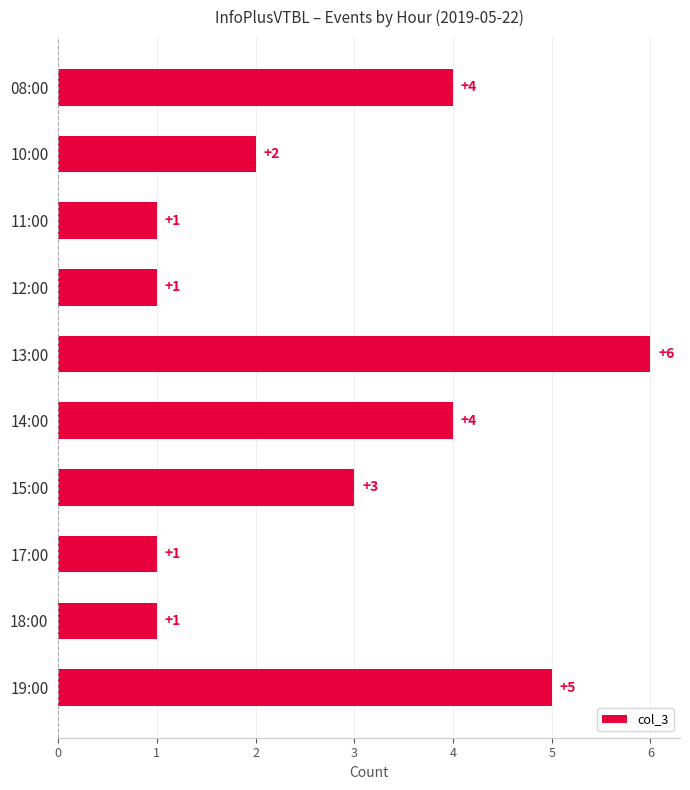

The chart shows a value of 2 at 18:00. True or false?

False